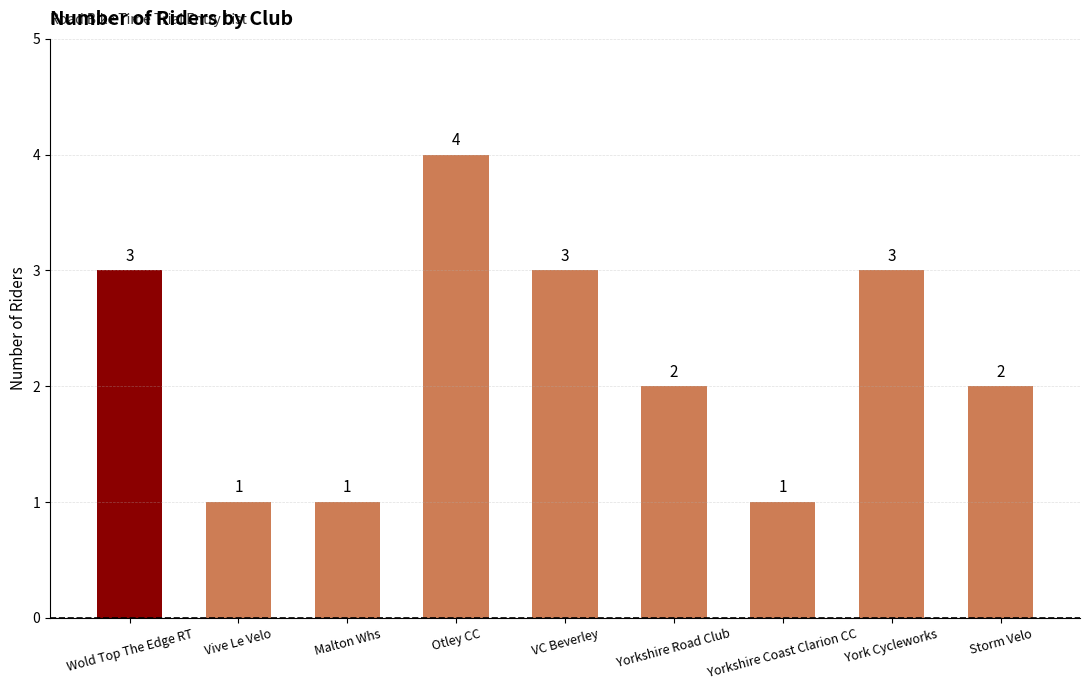

The value at Vive Le Velo is 1. True or false?

True